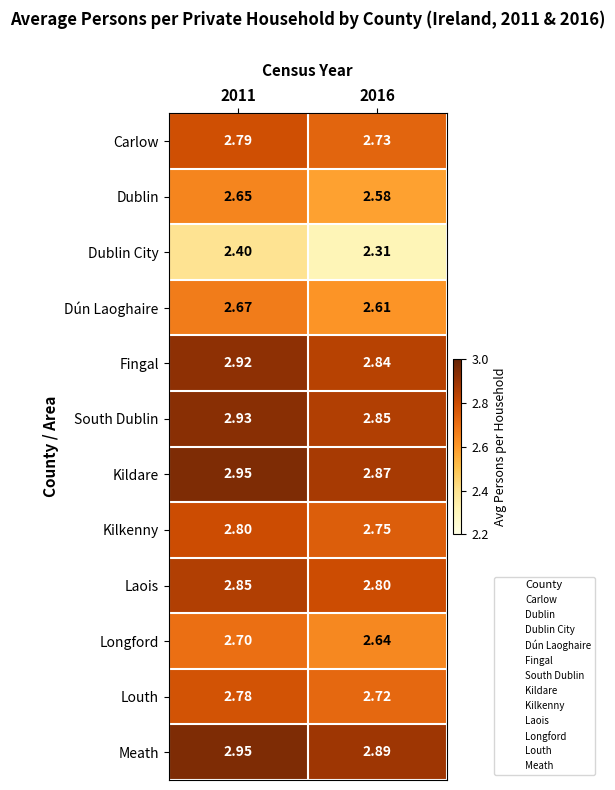

Which series has the largest range (max minus min)?

Dublin City